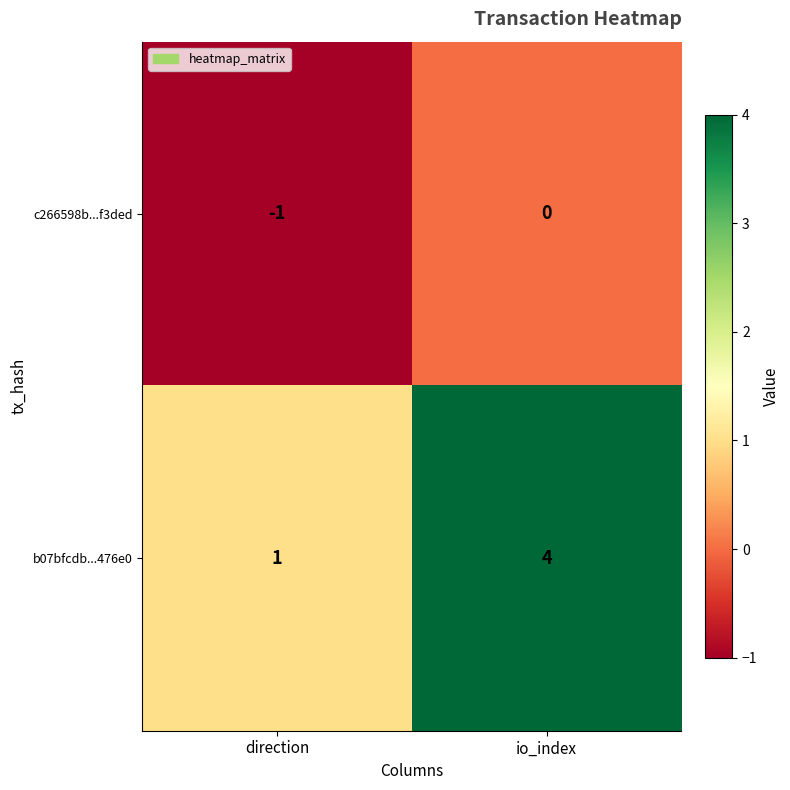

Which category has the highest value across all series?

io_index